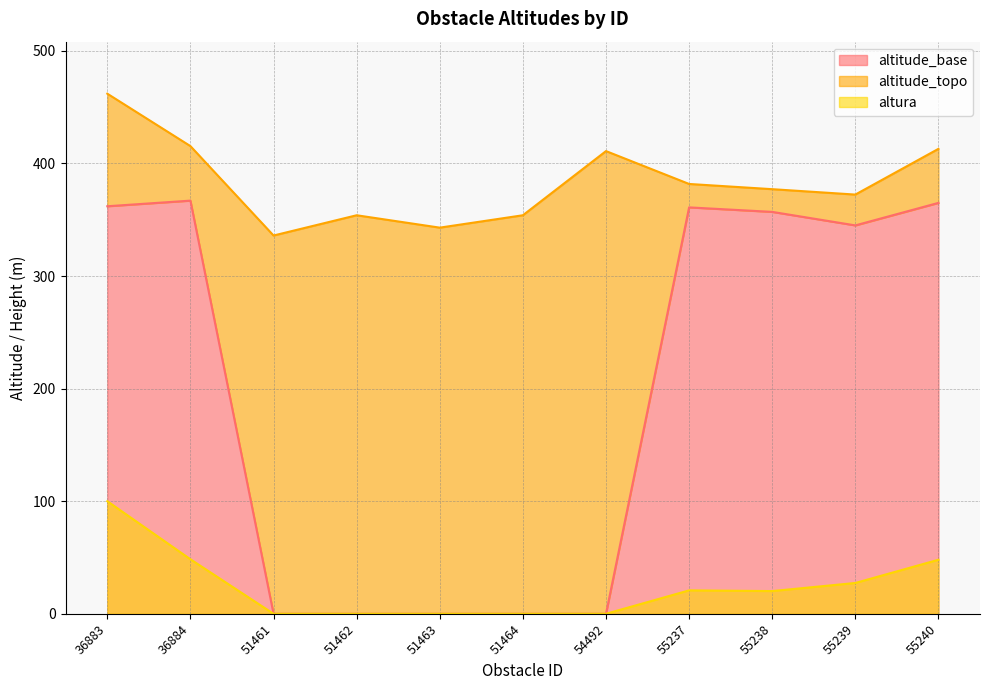

True or false: altitude_base and altitude_topo intersect in this chart.

False